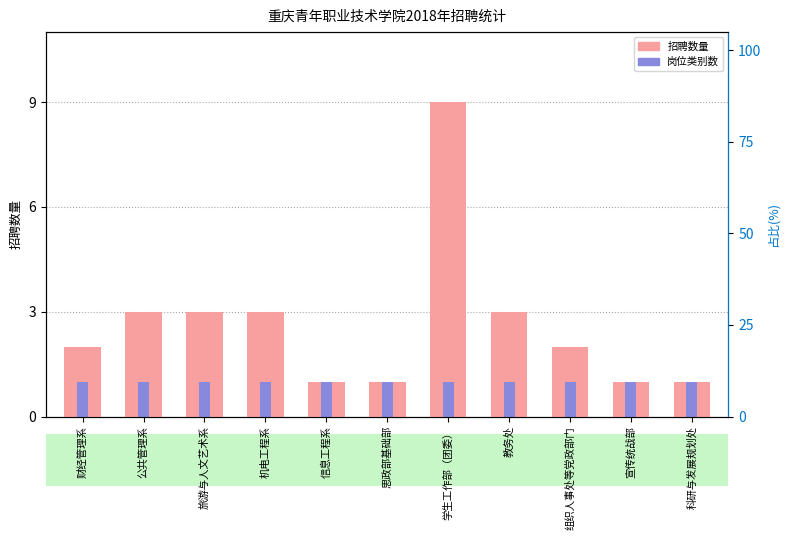

What is the approximate value of 岗位类别数 at 宣传统战部?

1